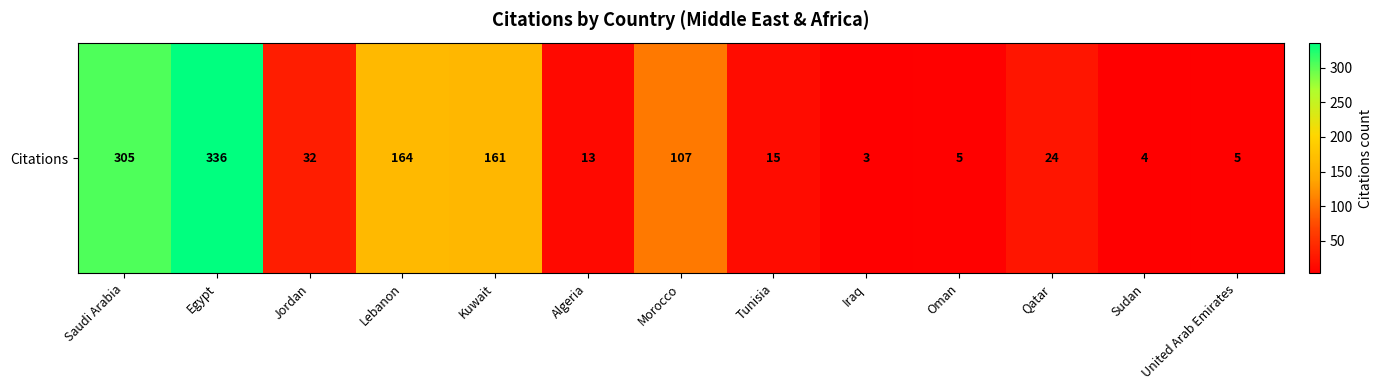

Rank the categories by value from lowest to highest.

Iraq, Sudan, Oman, United Arab Emirates, Algeria, Tunisia, Qatar, Jordan, Morocco, Kuwait, Lebanon, Saudi Arabia, Egypt